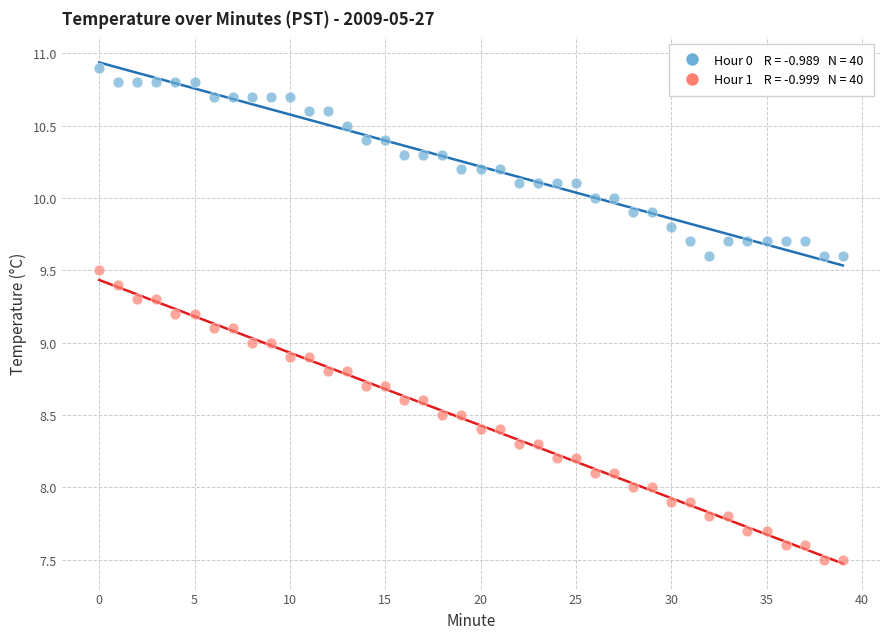

Across all data points, what is the range of Y values (max minus min)?

3.4